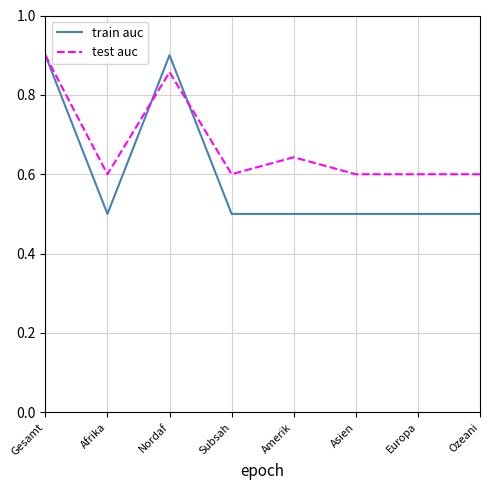

Which category has the highest value in the test auc series?

Gesamt